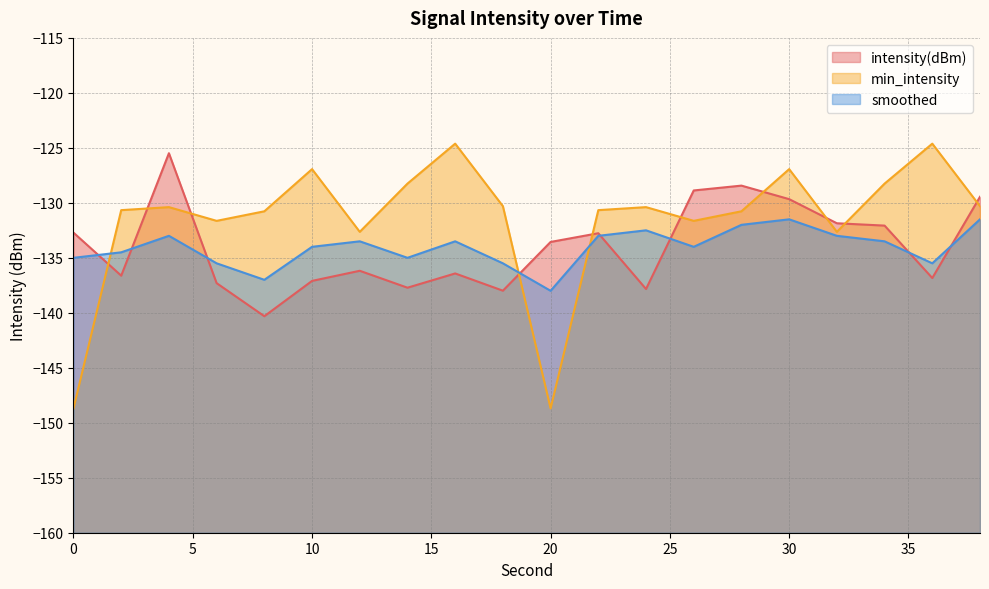

Is the value of intensity(dBm) at 32 greater than the value of min_intensity at 10?

No